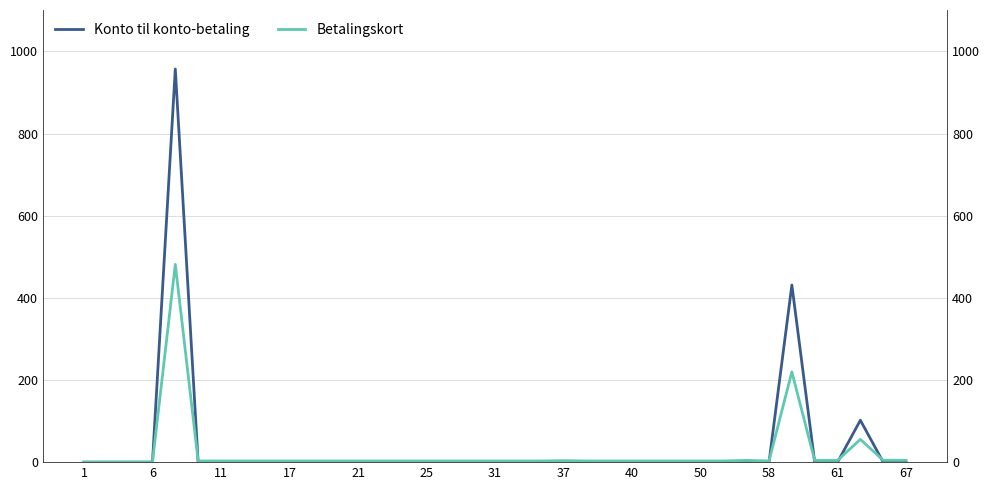

Between 29 and 25, which is larger?

29